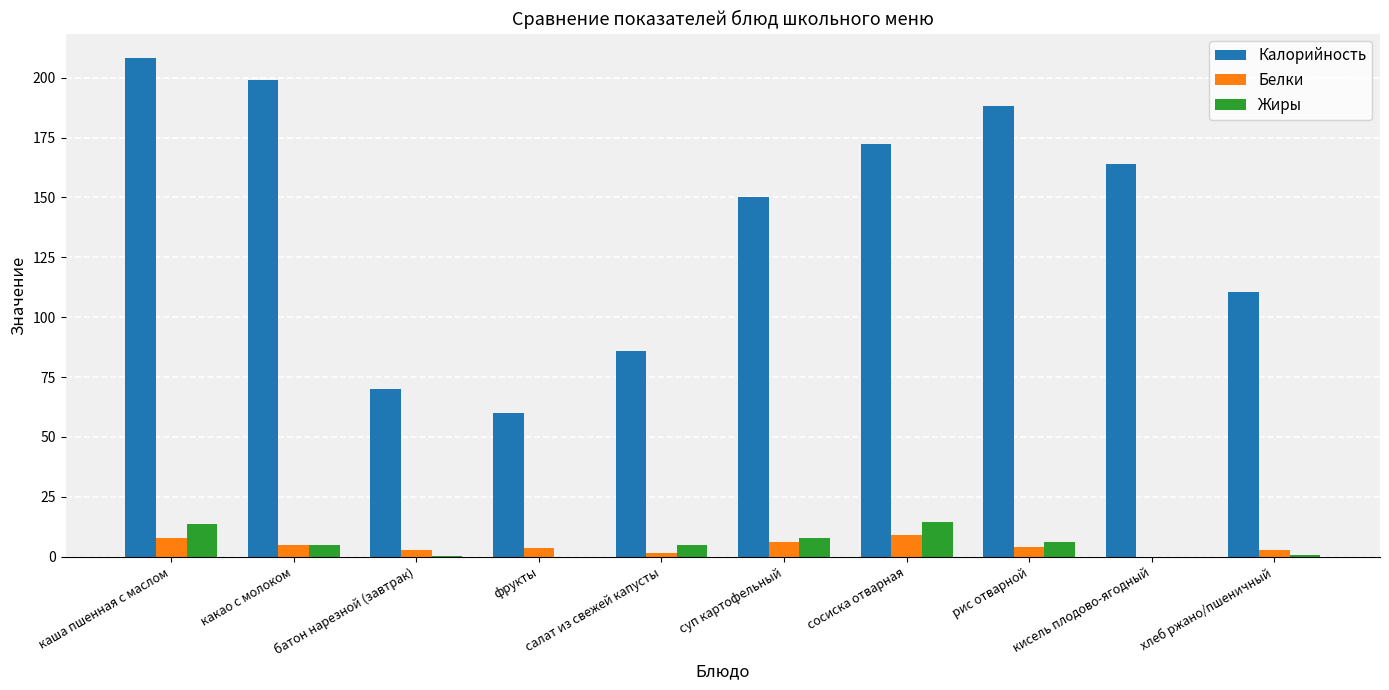

What is the sum of the Калорийность values at сосиска отварная and каша пшенная с маслом?

380.2